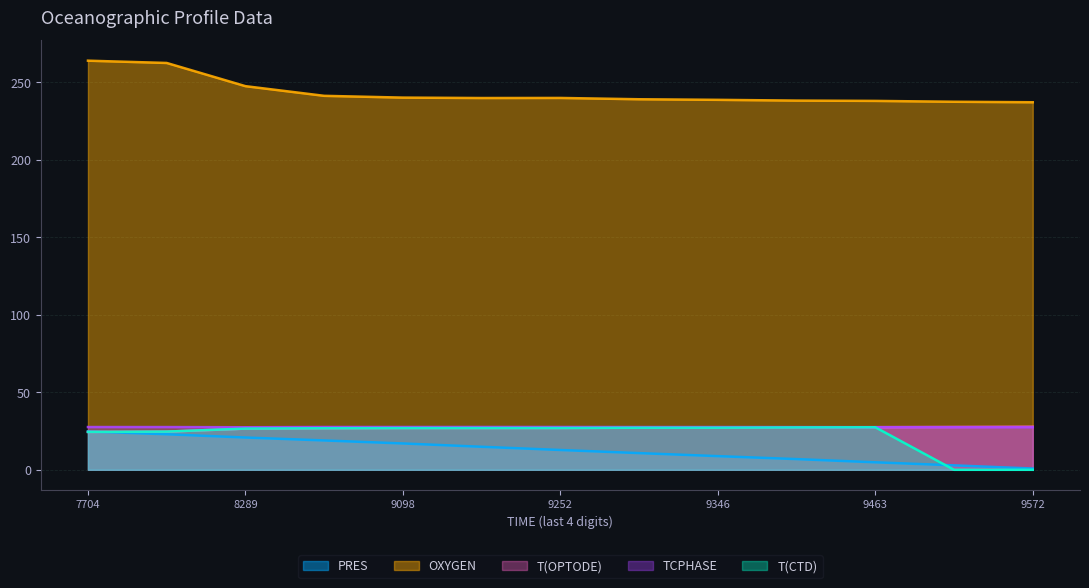

In TCPHASE, how many points are higher than both neighbors (excluding endpoints)?

3